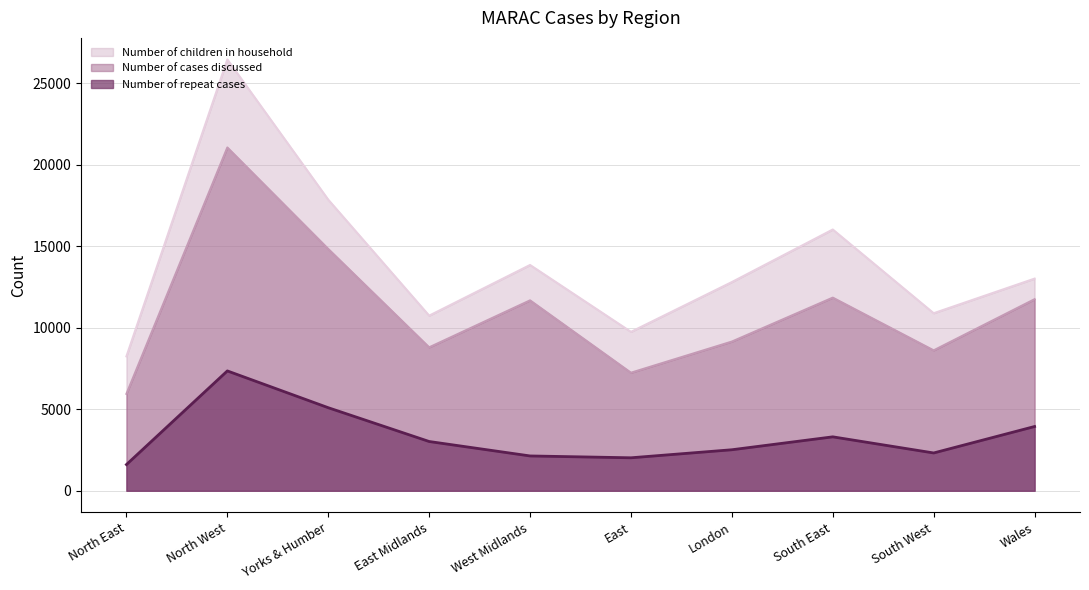

In Number of children in household, how many points are lower than both neighbors (excluding endpoints)?

3